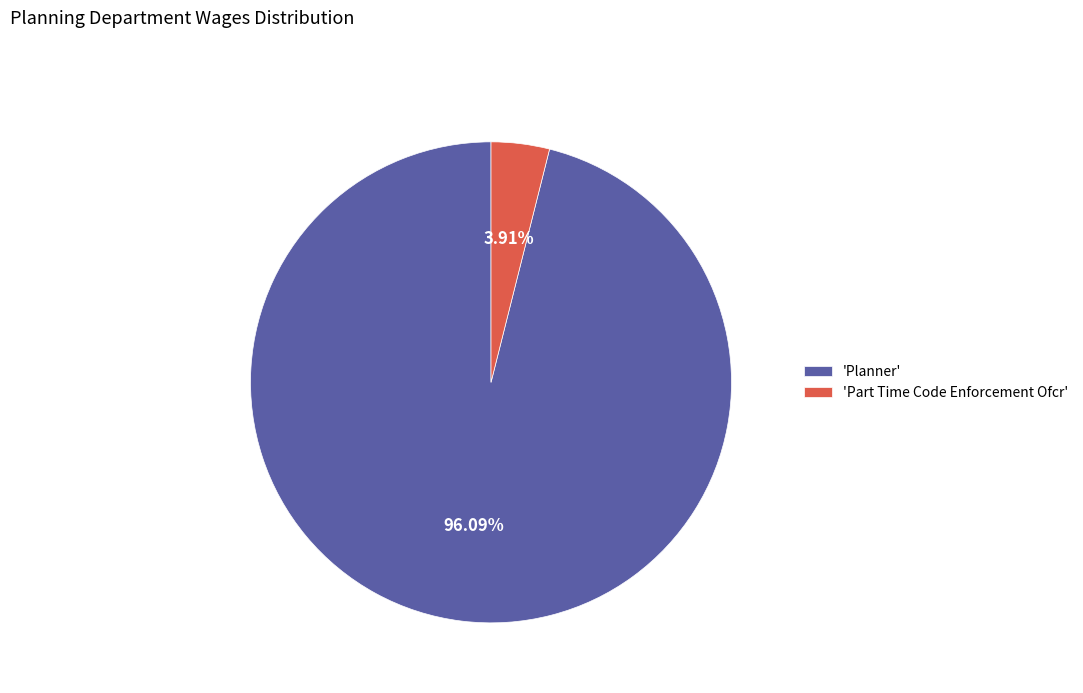

Is the sum of 'Planner' and 'Part Time Code Enforcement Ofcr' greater than half?

Yes